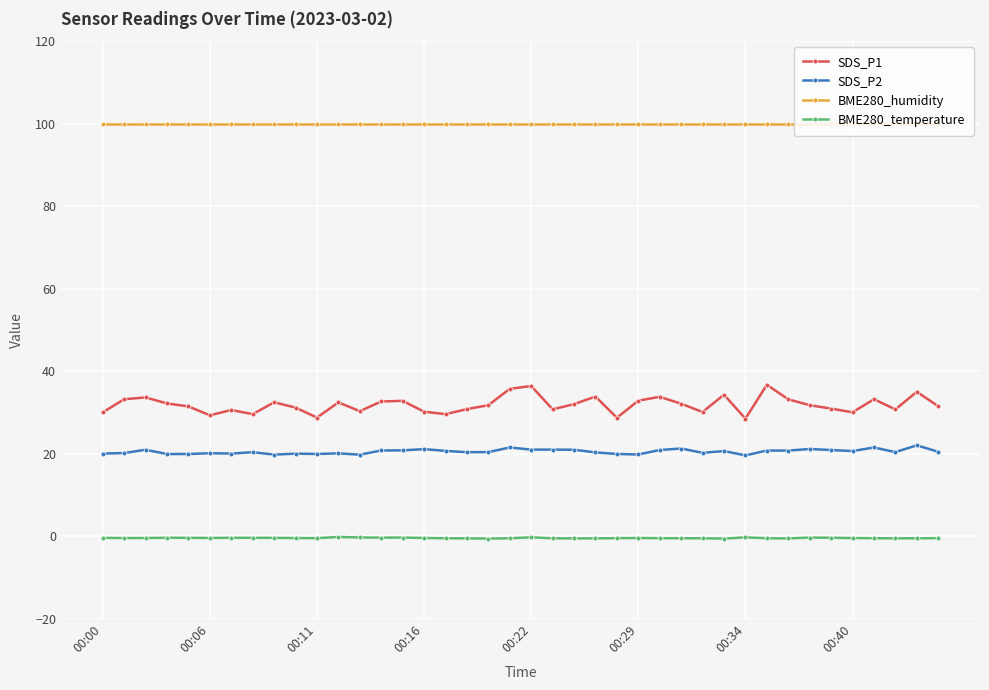

Does the chart display data point markers on the line(s)?

Yes